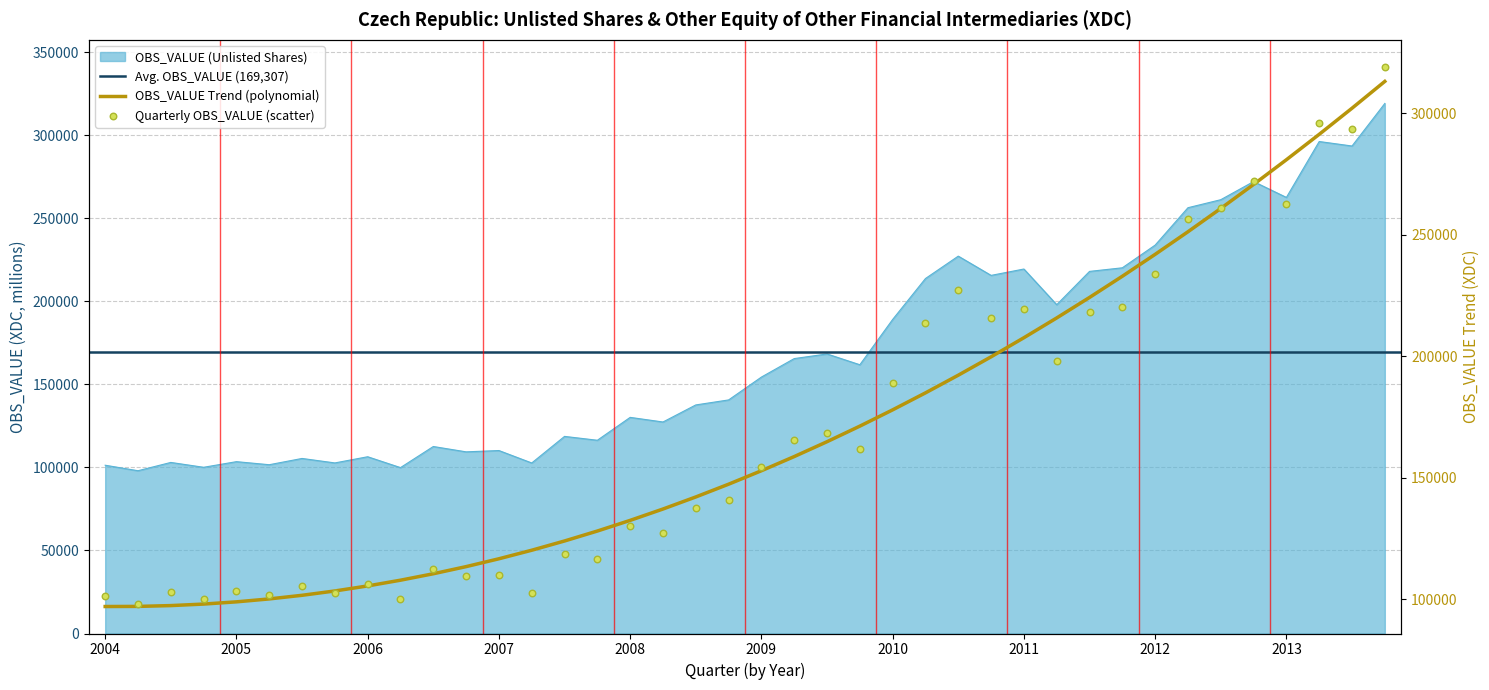

What is the ratio of the value at 2007-Q4 to the value at 2005-Q4?

1.1